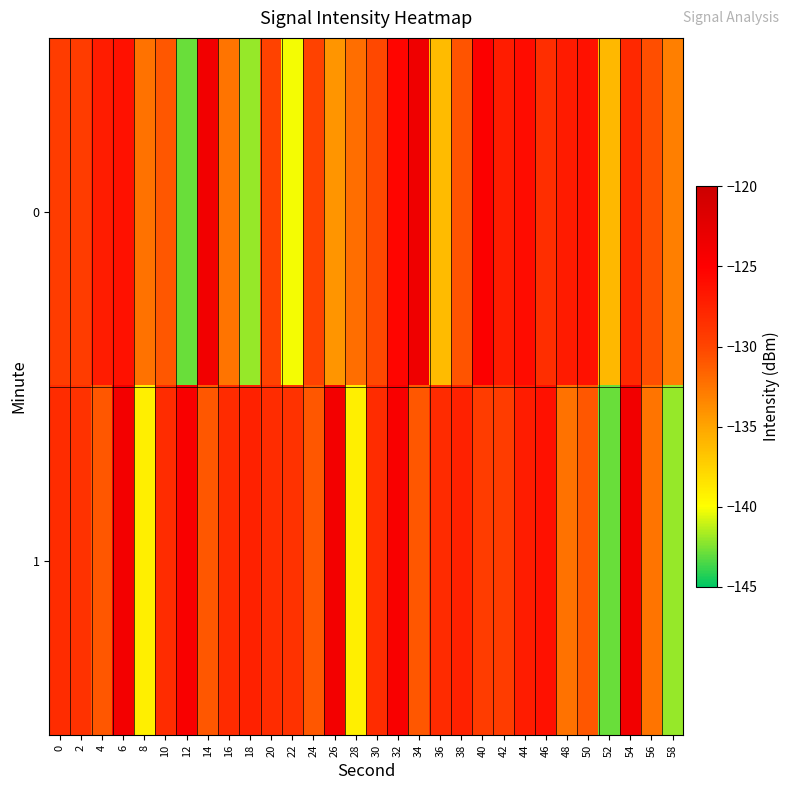

How many distinct data groups are displayed?

2